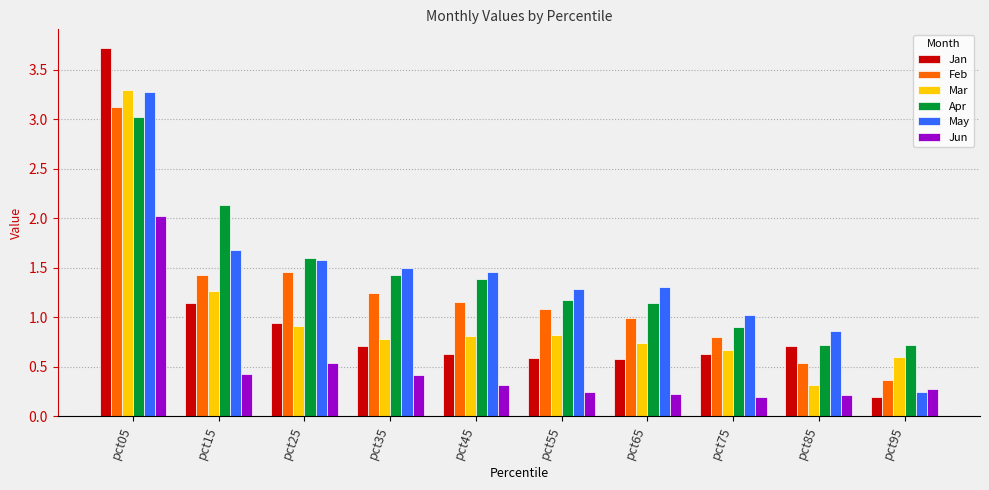

How many values in the Apr series exceed 1?

7